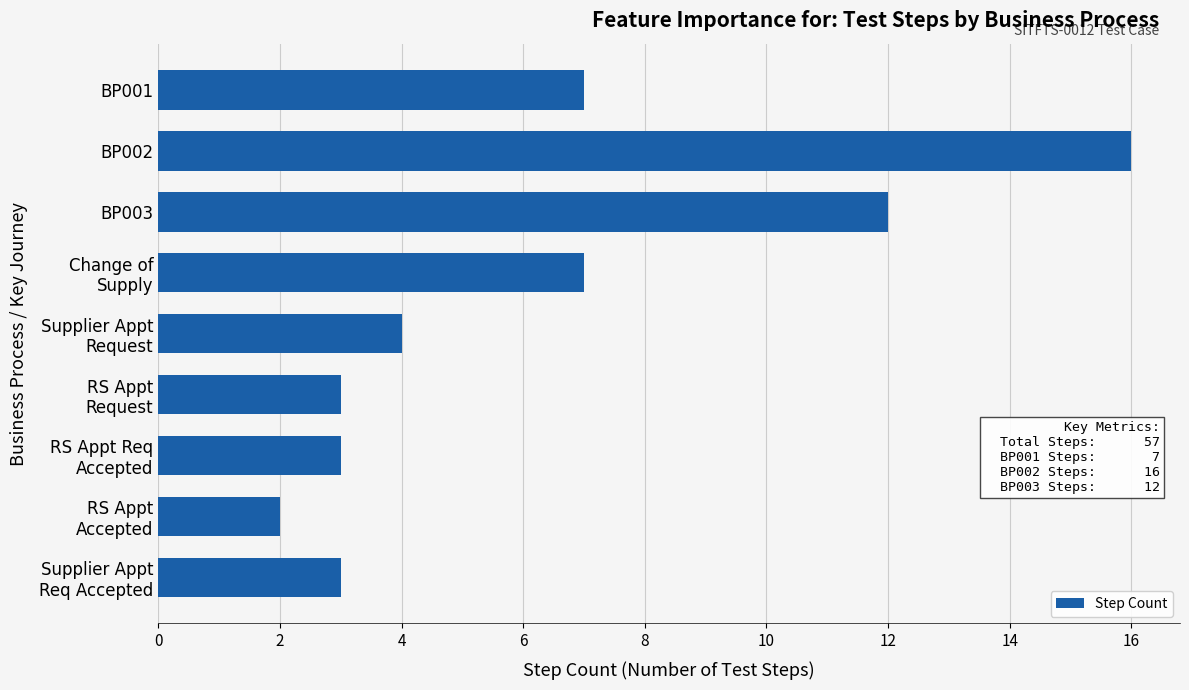

What is the sum of all values?

57